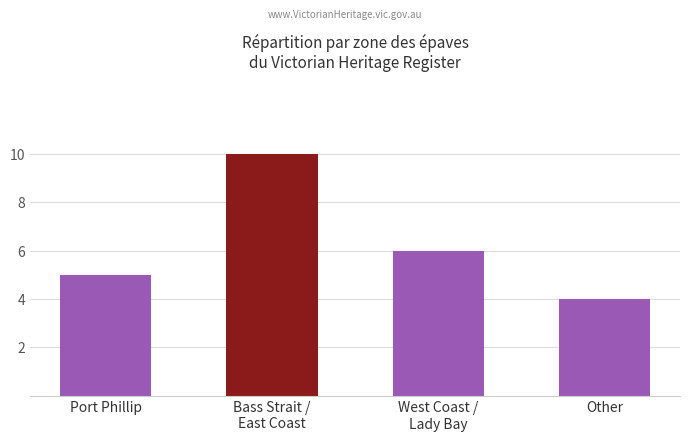

Which category has the highest value across all series?

Bass Strait /
East Coast